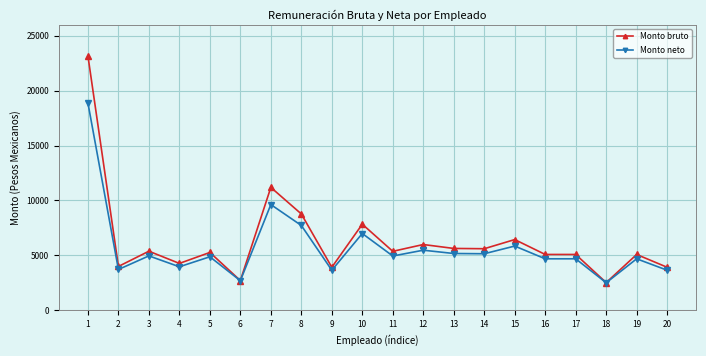

True or false: Monto neto has more than 1 points higher than both neighbors.

True